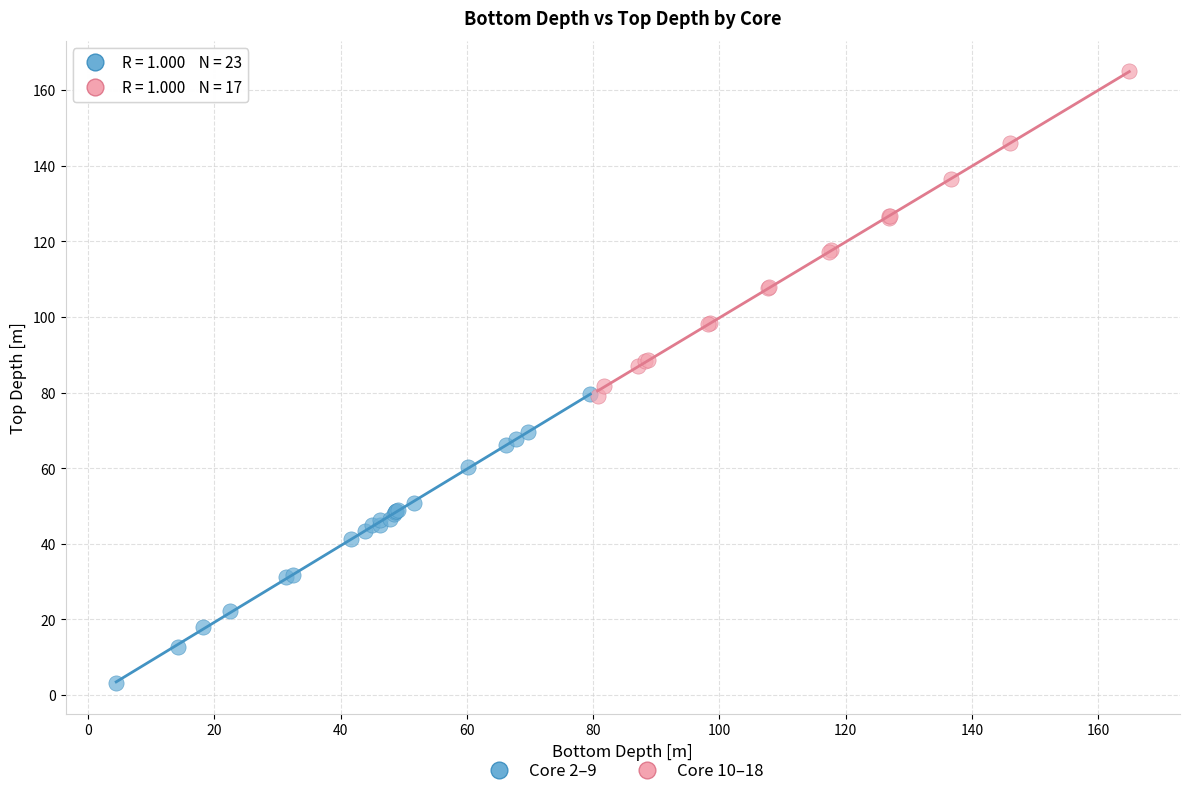

What are all the series names shown in the legend?

Core 2–9, Core 10–18